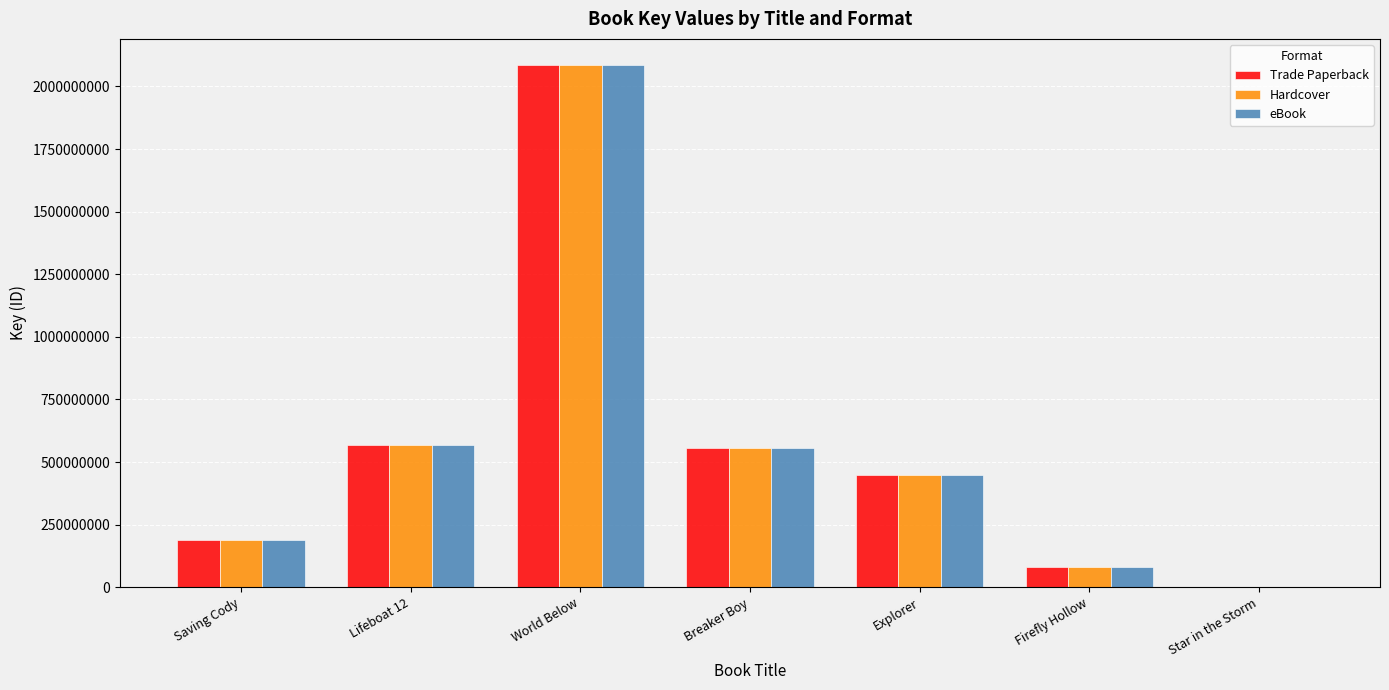

How many series are shown in this chart?

3